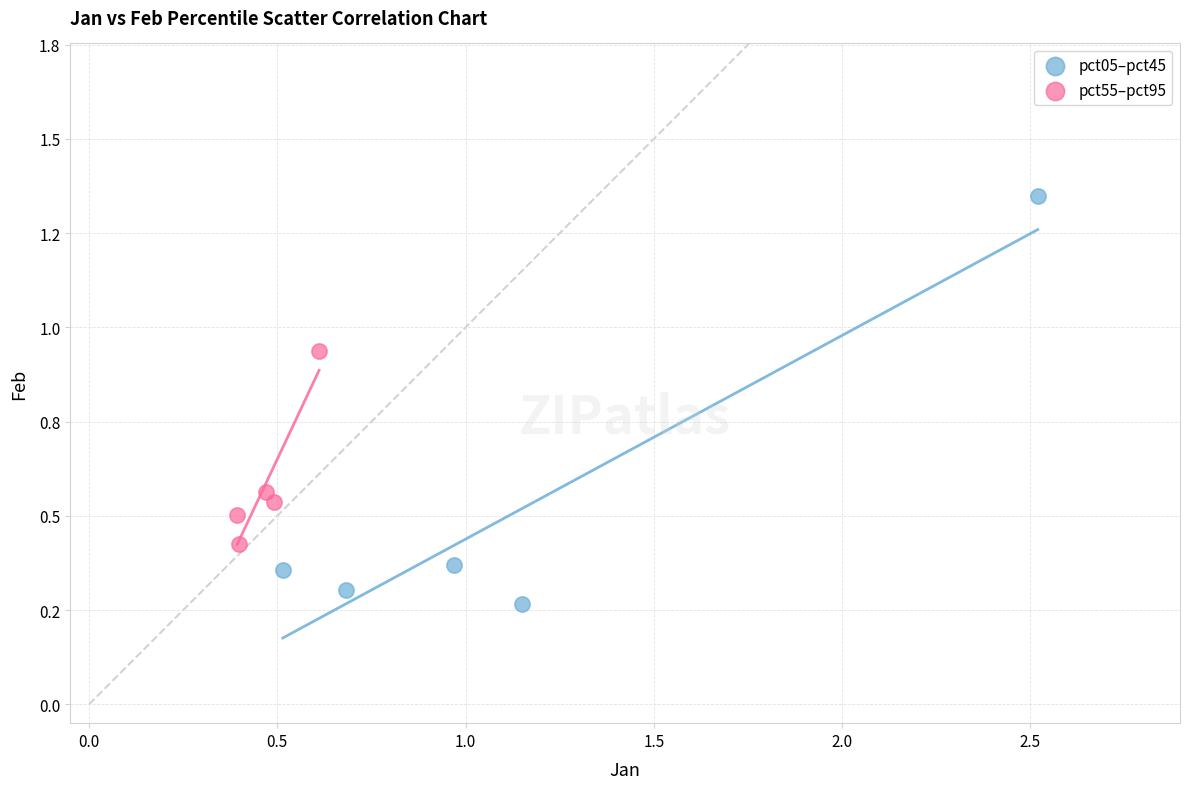

Which series reaches the minimum Y coordinate?

pct05–pct45